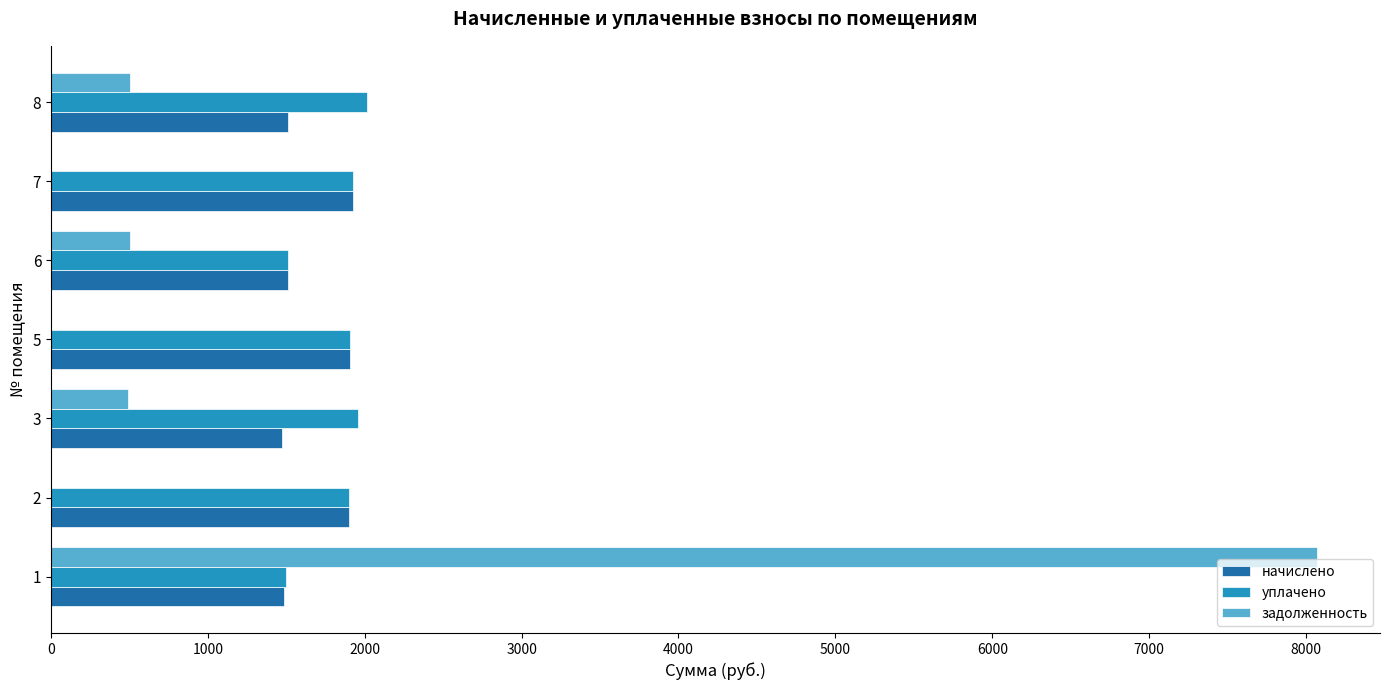

What is the sum of the задолженность values at 8 and 2?

503.5